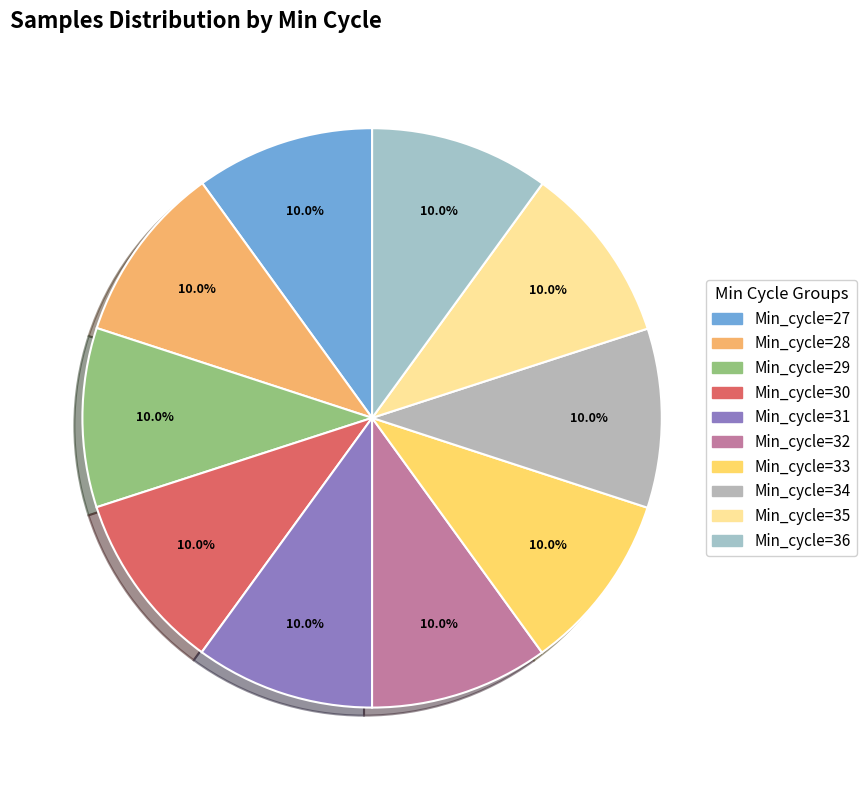

What is the smallest slice in the pie chart?

Min_cycle=27